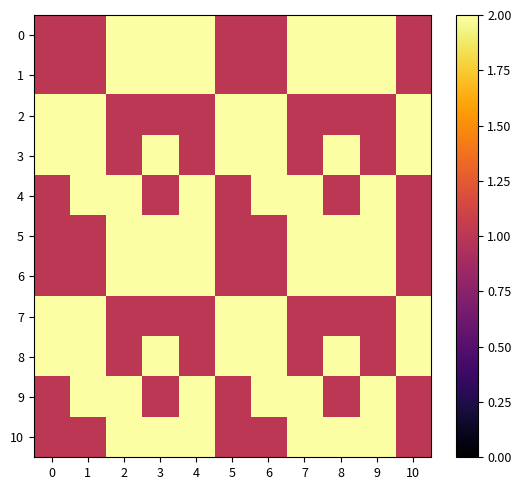

What is the difference between the highest and lowest values at 8?

1